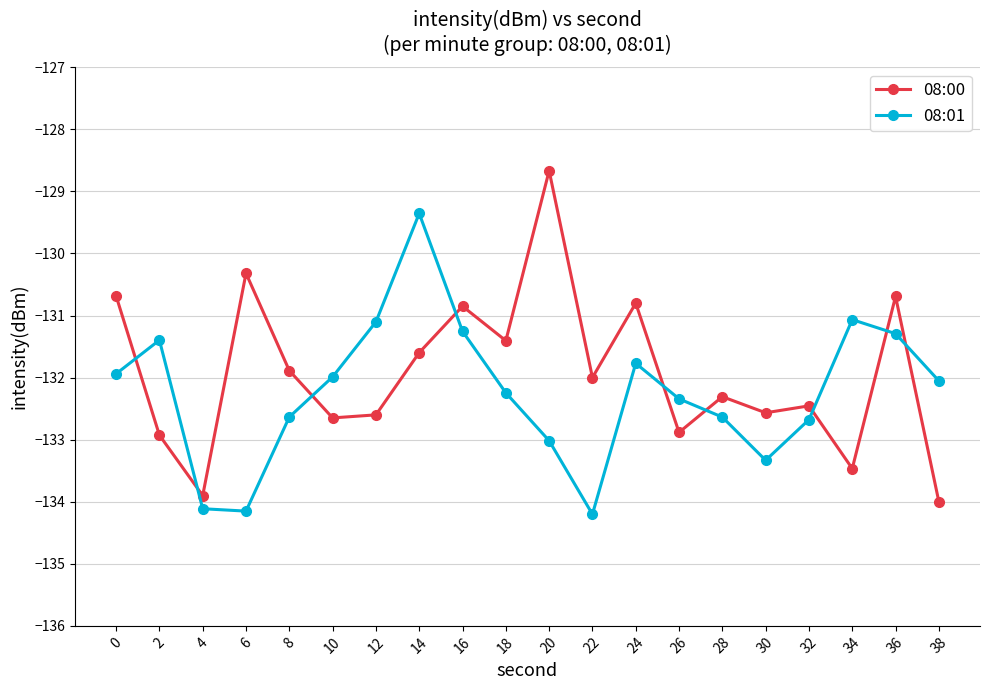

Which label corresponds to the largest value in the chart?

20